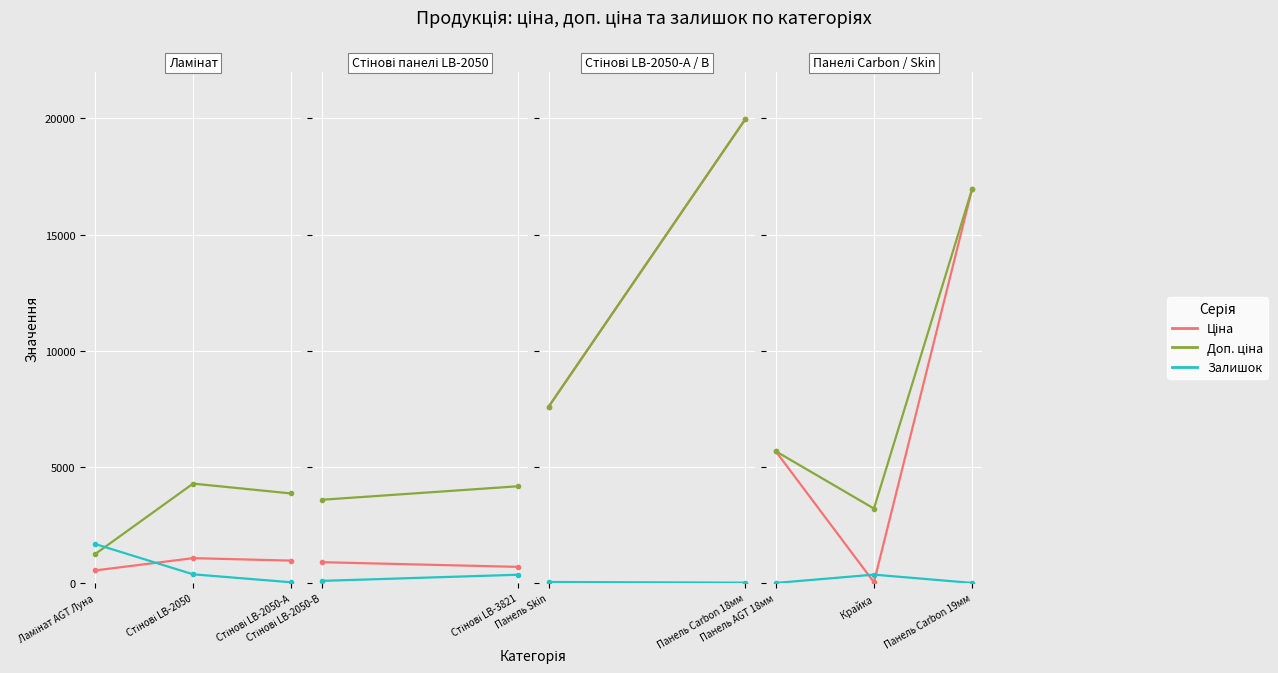

What are all the series names shown in the legend?

Ціна, Доп. ціна, Залишок